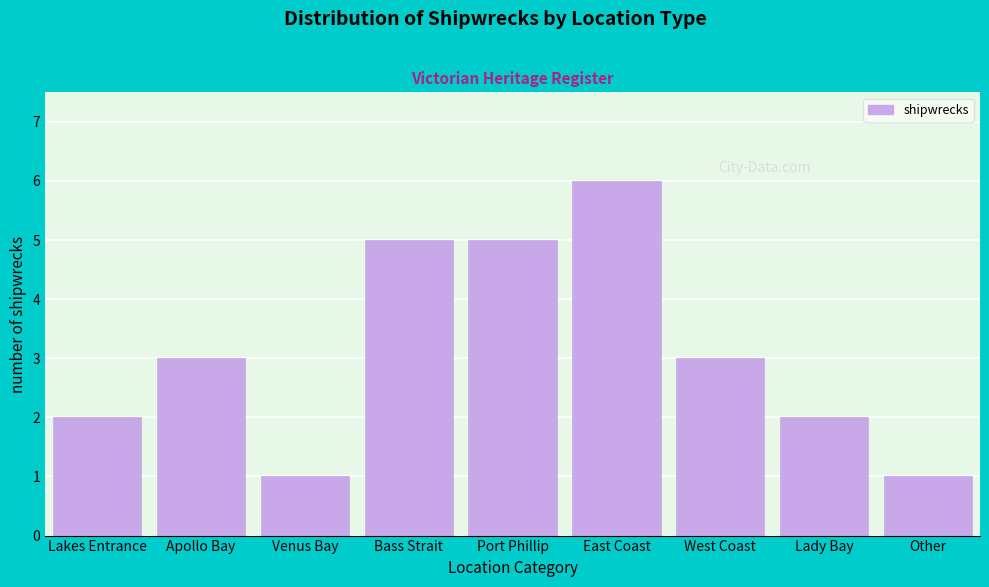

Reading left to right, what are all the values shown in this chart?

2	3	1	5	5	6	3	2	1